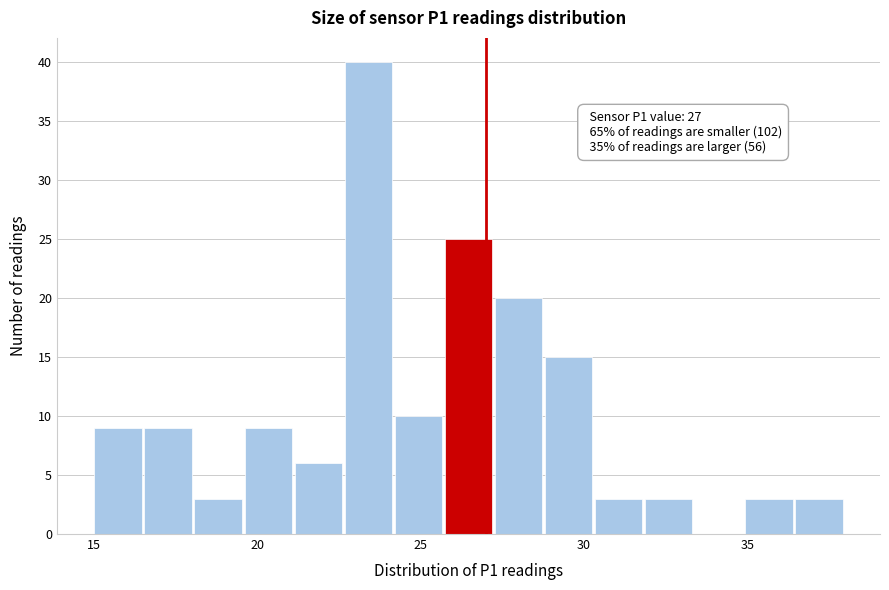

Read against the x-axis, roughly where is the centre of the tallest bar?

23.5